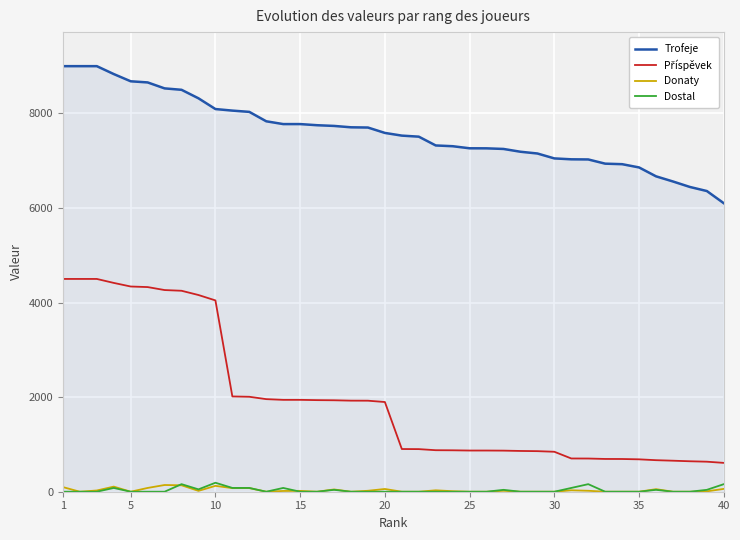

What is the average value of the Trofeje series?

7608